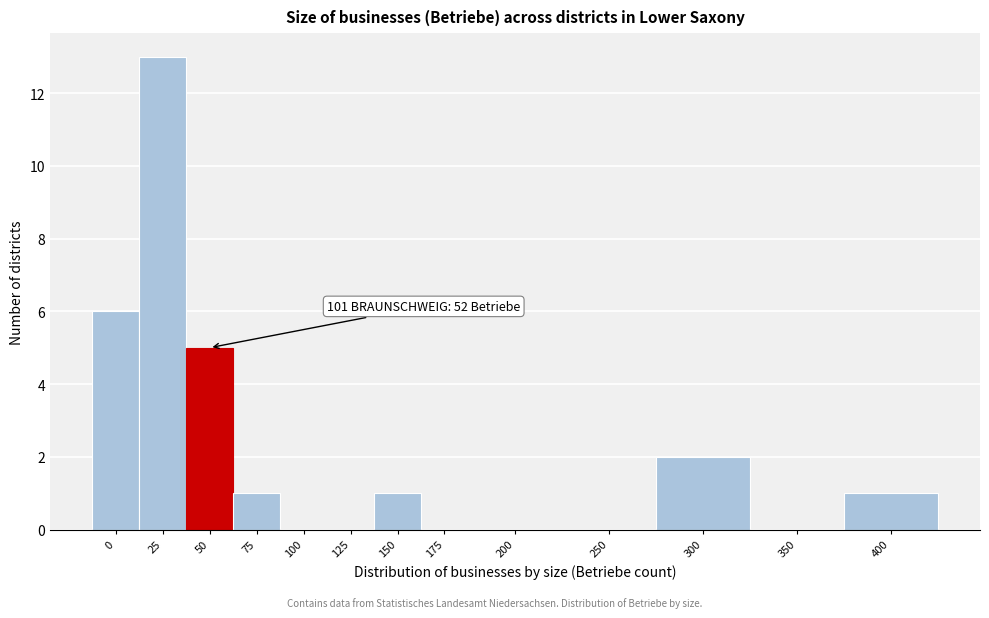

Reading left to right, transcribe all the data shown in this chart.

0=6	25=13	50=5	75=1	100=0	125=0	150=1	175=0	200=0	250=0	300=2	350=0	400=1